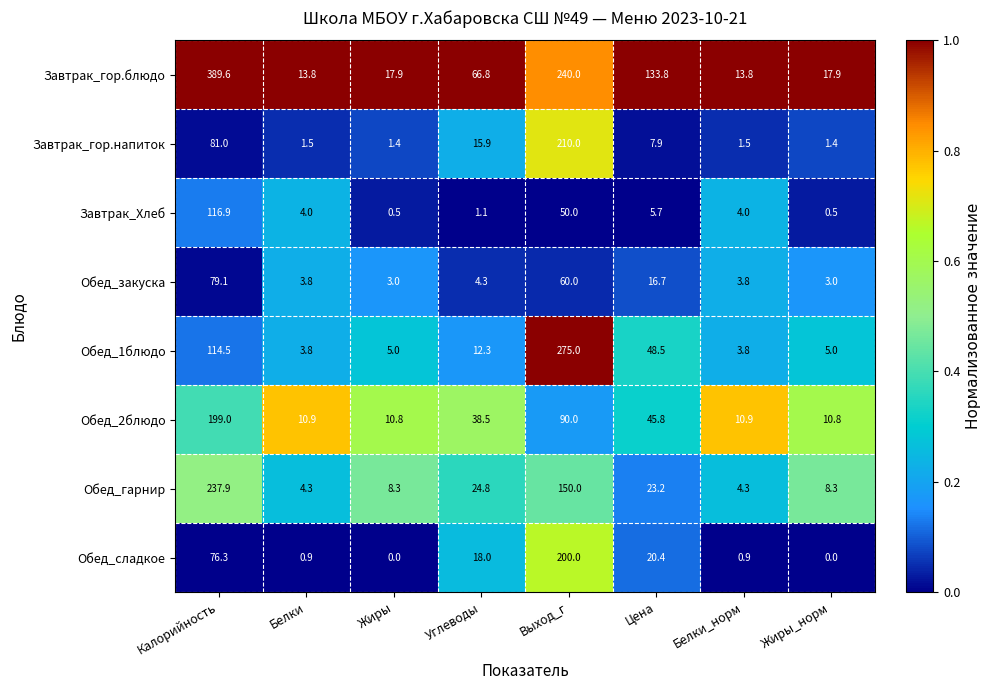

Which series changed the most between Калорийность and Цена?

Завтрак_гор.блюдо